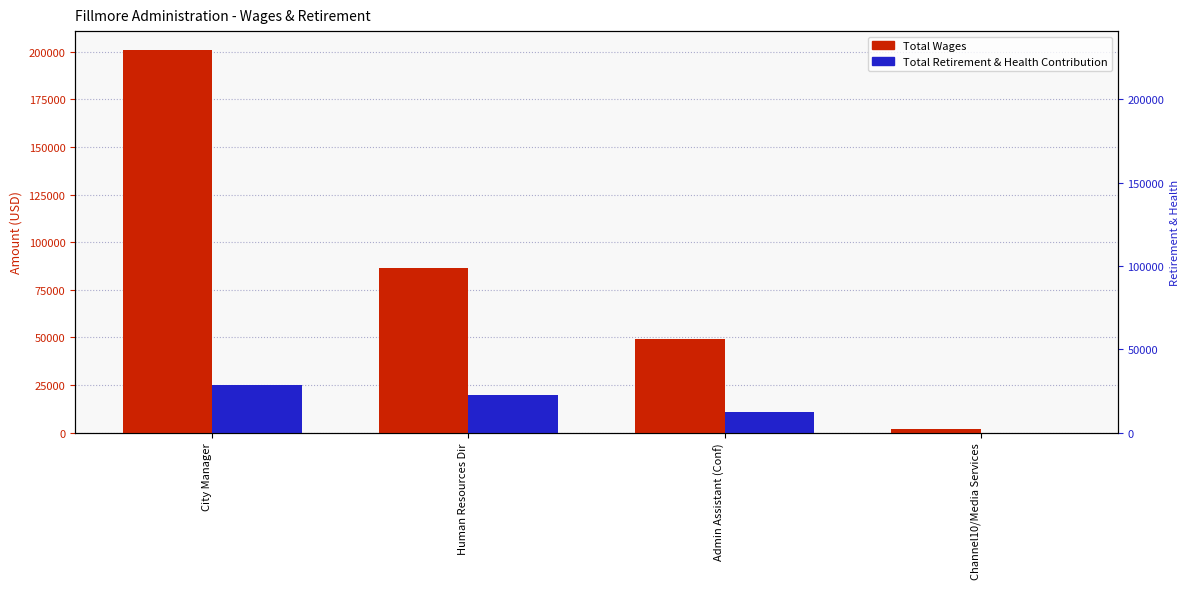

The value of Total Wages at Human Resources Dir is 114457. True or false?

False